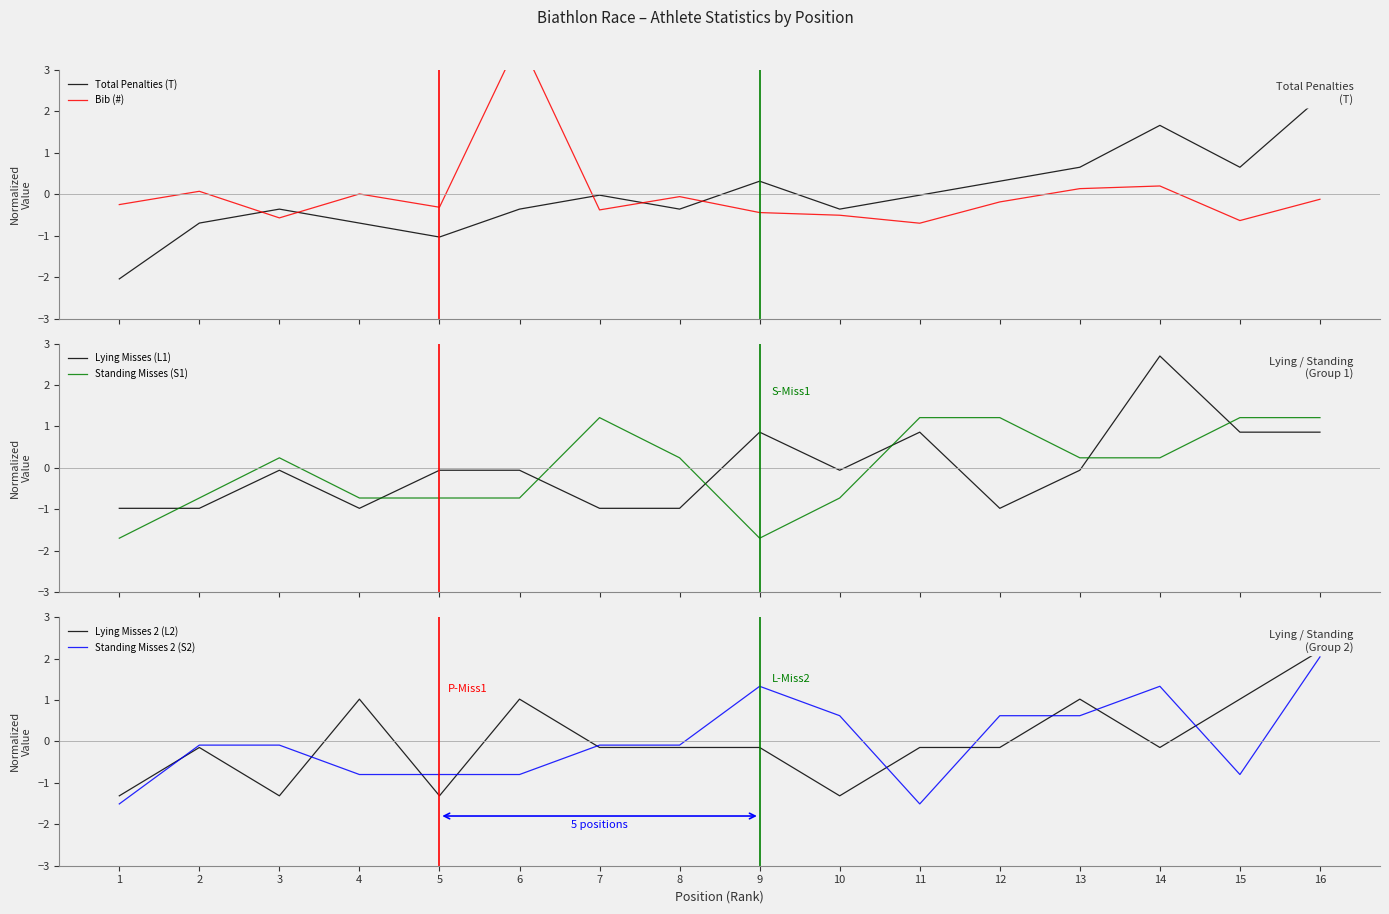

What is the sum of the Standing Misses 2 (S2) values at 5 and 1?

-2.3